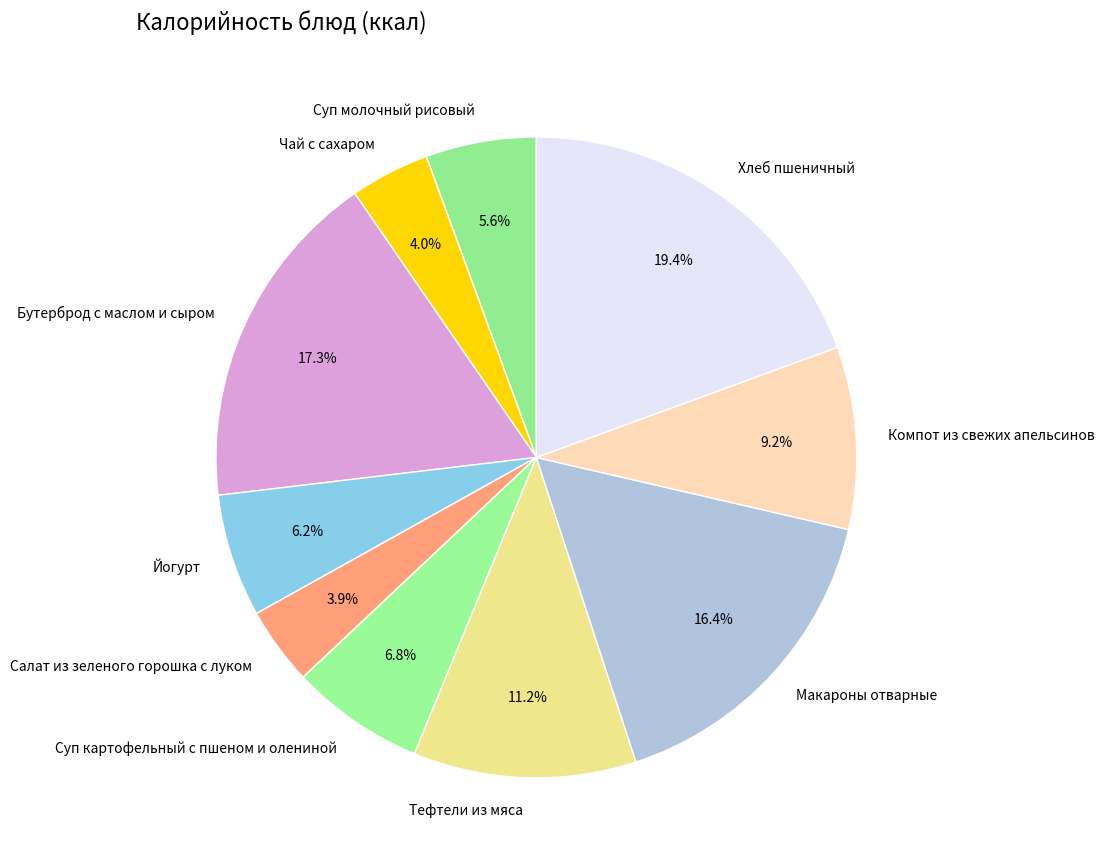

How many segments does this pie chart have?

10